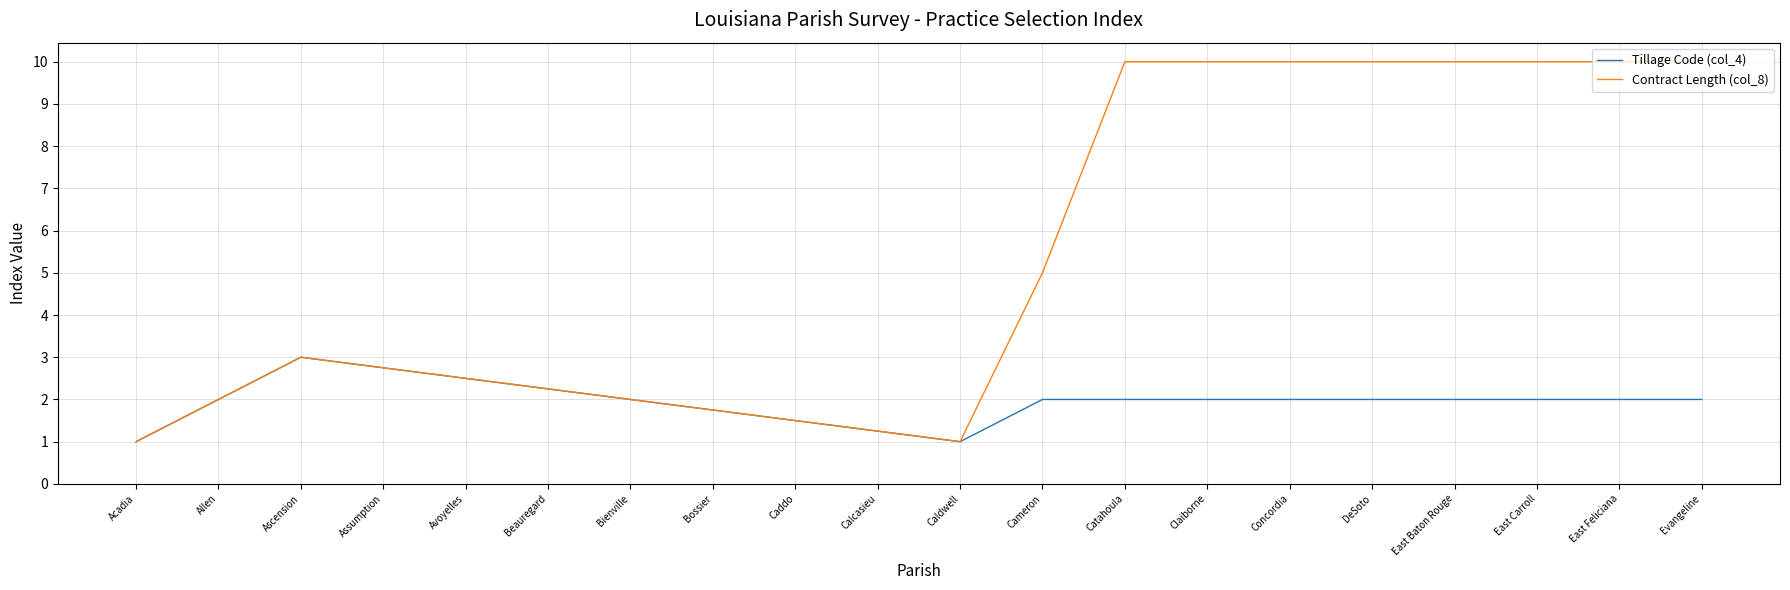

What is the total value across all series at Bienville?

4.0